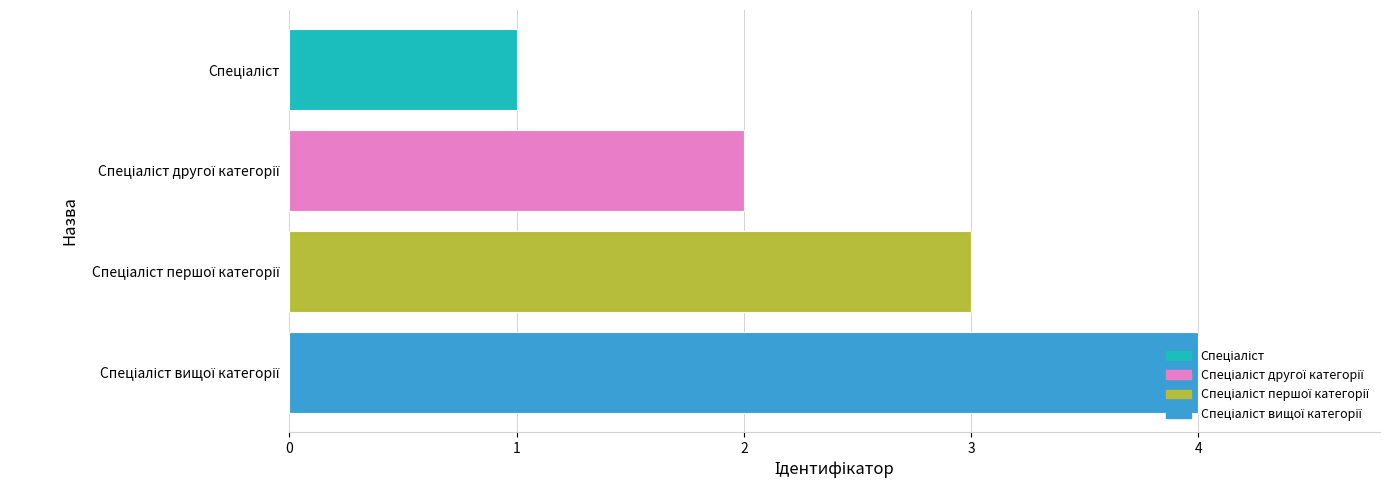

What is the maximum value shown in the chart?

4